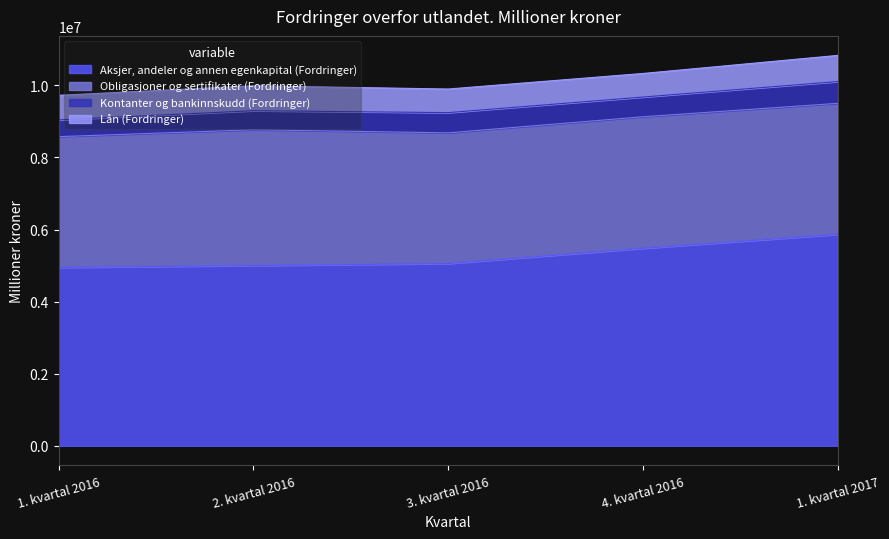

Does the chart display data point markers on the line(s)?

No